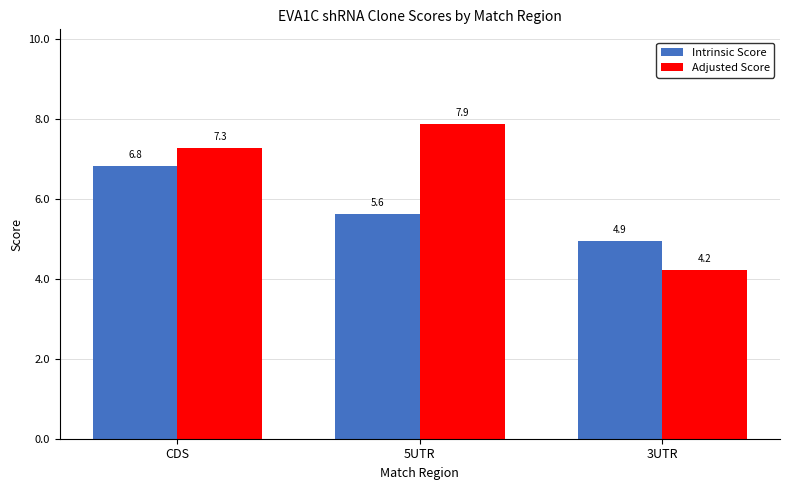

Is the value of Adjusted Score at 3UTR greater than the value of Intrinsic Score at 5UTR?

No